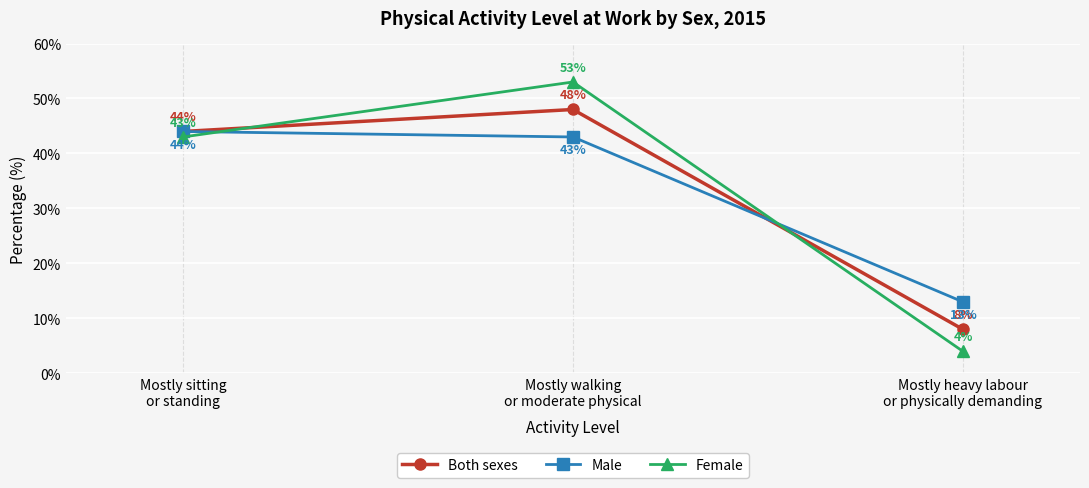

What is the average value of the Both sexes series?

33